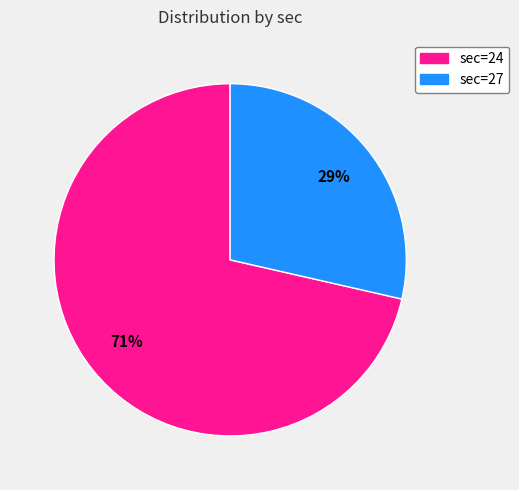

Is there any slice that represents more than half of the pie?

Yes